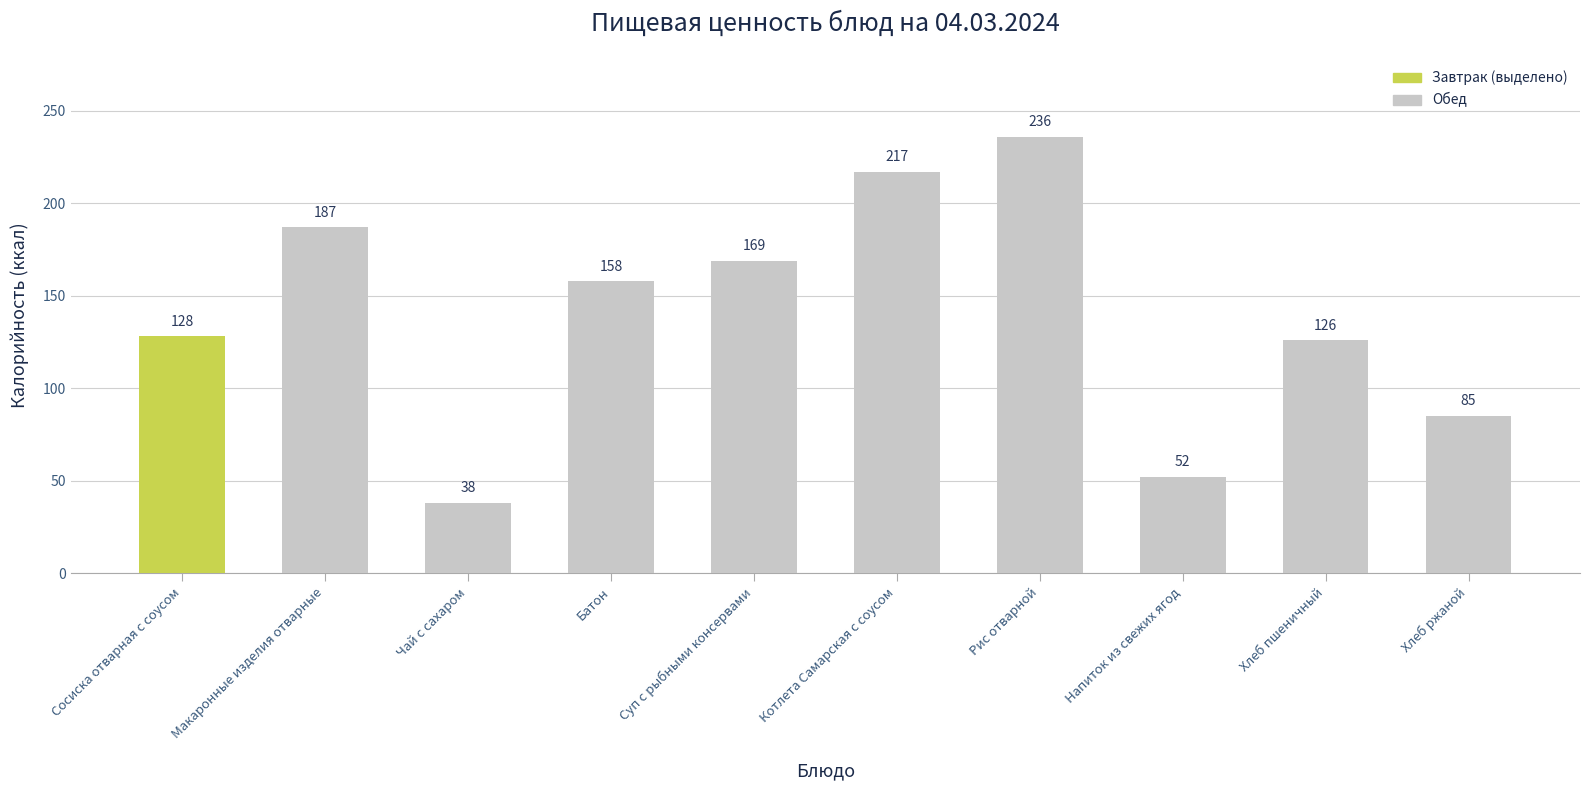

What position from the left is Хлеб пшеничный?

9